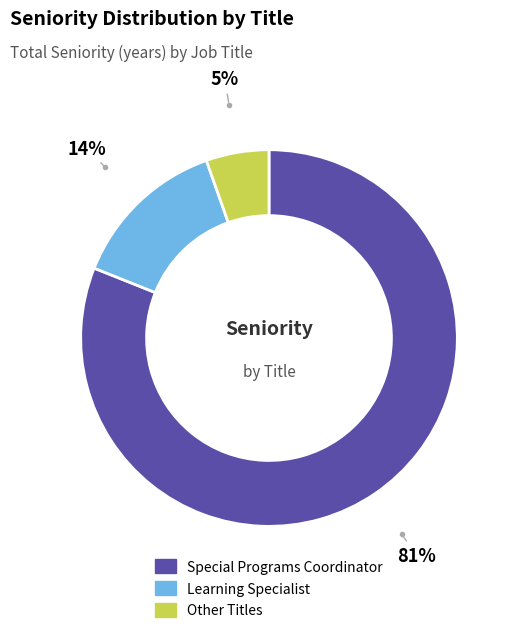

Count the number of slices in the pie.

3